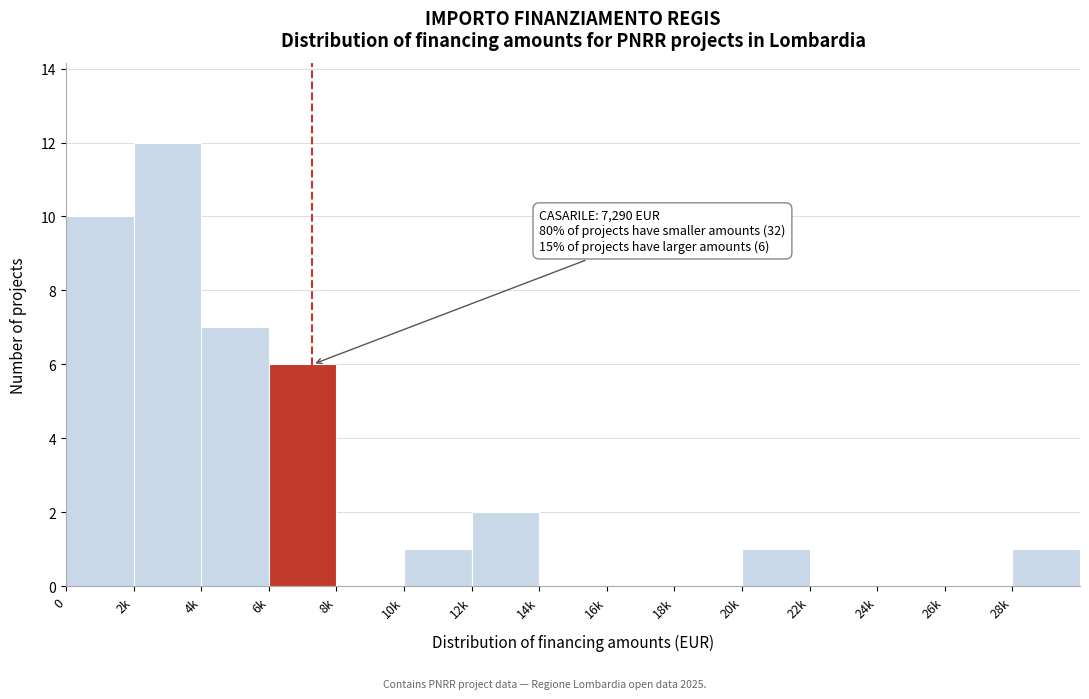

Reading left to right, transcribe all the data shown in this chart.

0=10	2k=12	4k=7	6k=6	8k=0	10k=1	12k=2	14k=0	16k=0	18k=0	20k=1	22k=0	24k=0	26k=0	28k=1